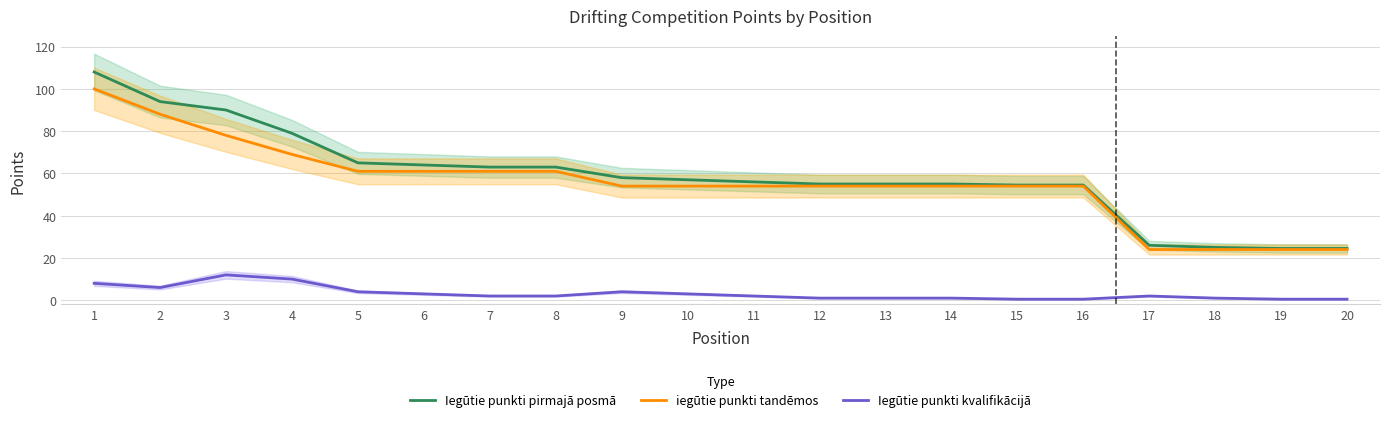

At 5, list the series in order from largest to smallest.

Iegūtie punkti pirmajā posmā, iegūtie punkti tandēmos, Iegūtie punkti kvalifikācijā